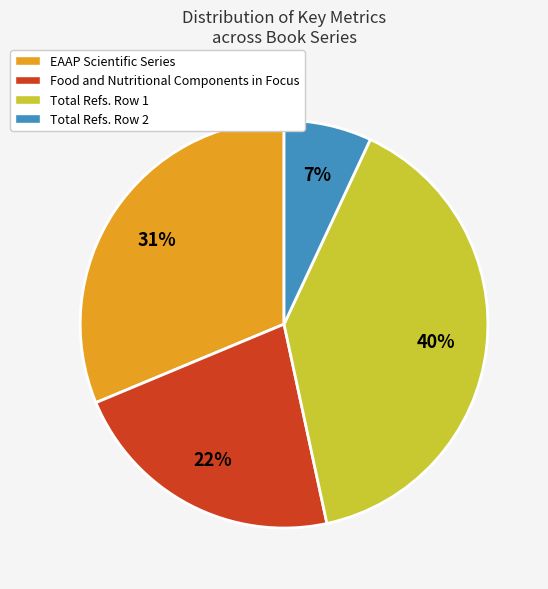

To the nearest percent, what is the average slice percentage?

25%